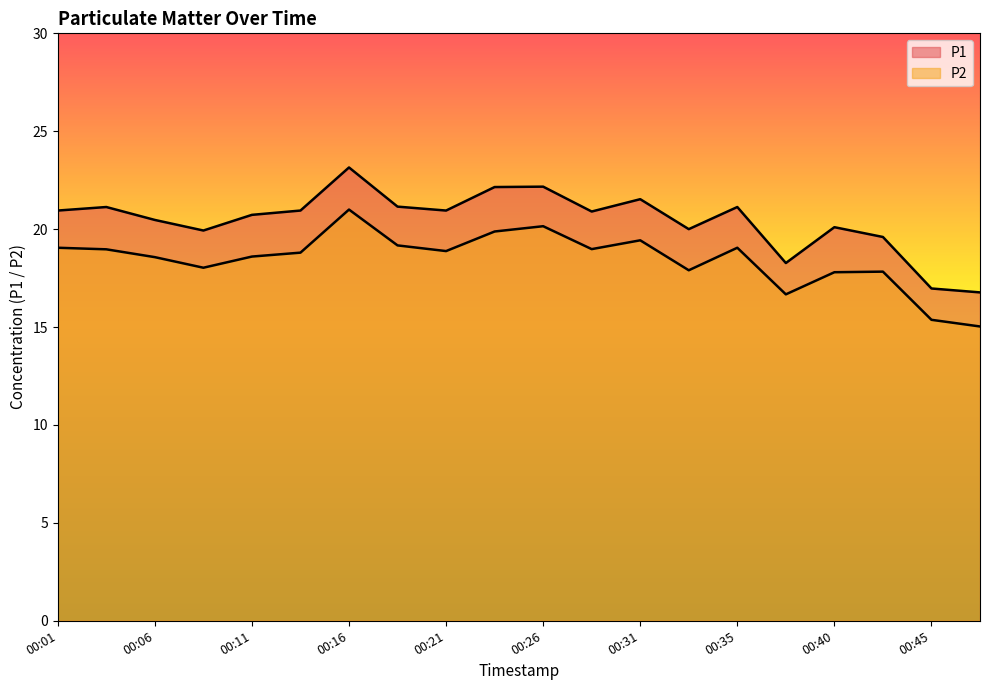

The P2 series shows 19.9 at 00:23. True or false?

True